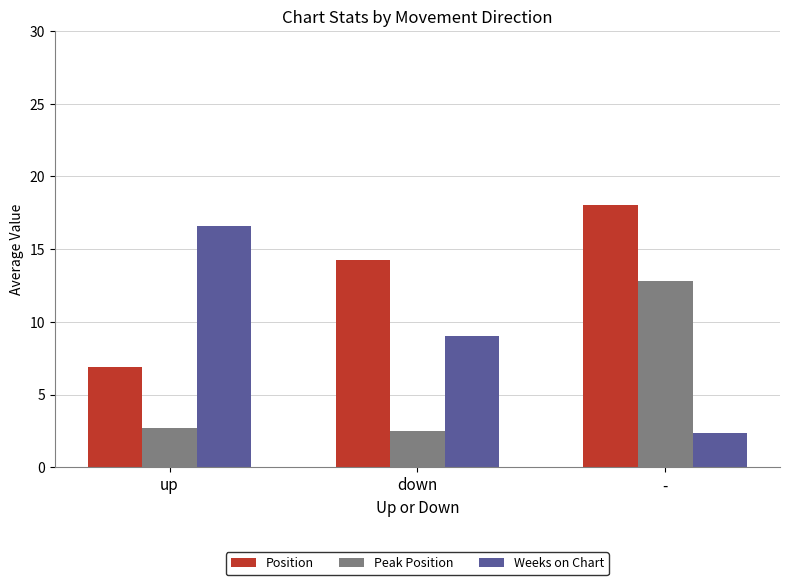

What is the lowest value of the Position series?

6.9